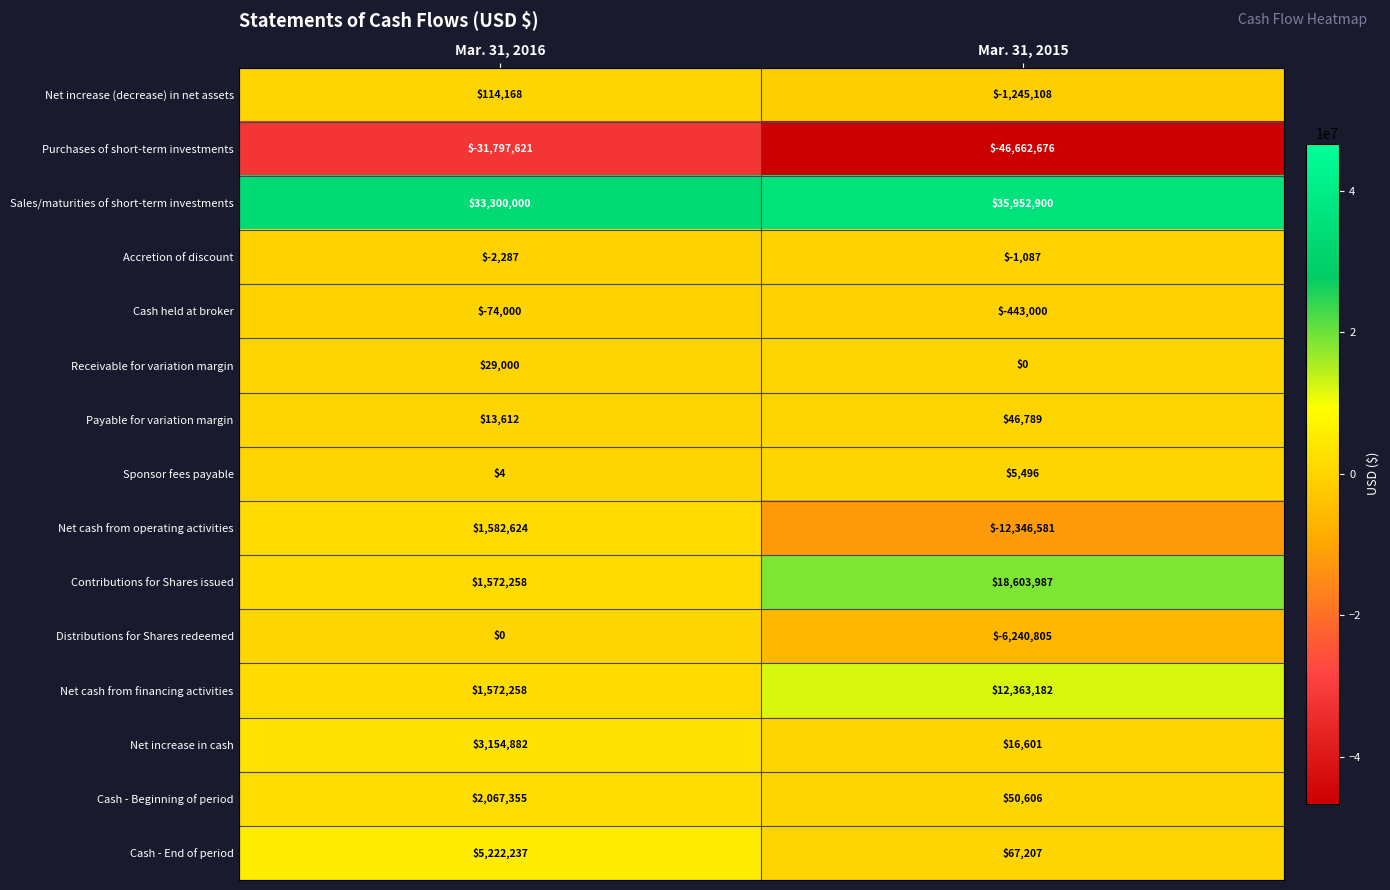

Between Mar. 31, 2016 and Mar. 31, 2015, which series saw the biggest shift?

Contributions for Shares issued